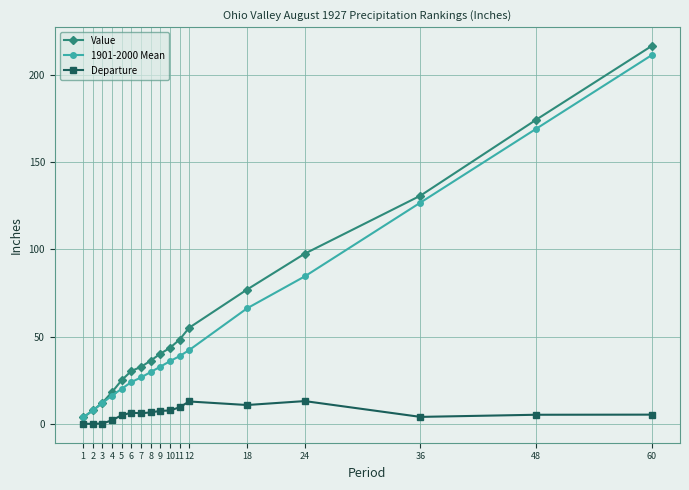

True or false: Departure has more than 0 interior local peaks.

True